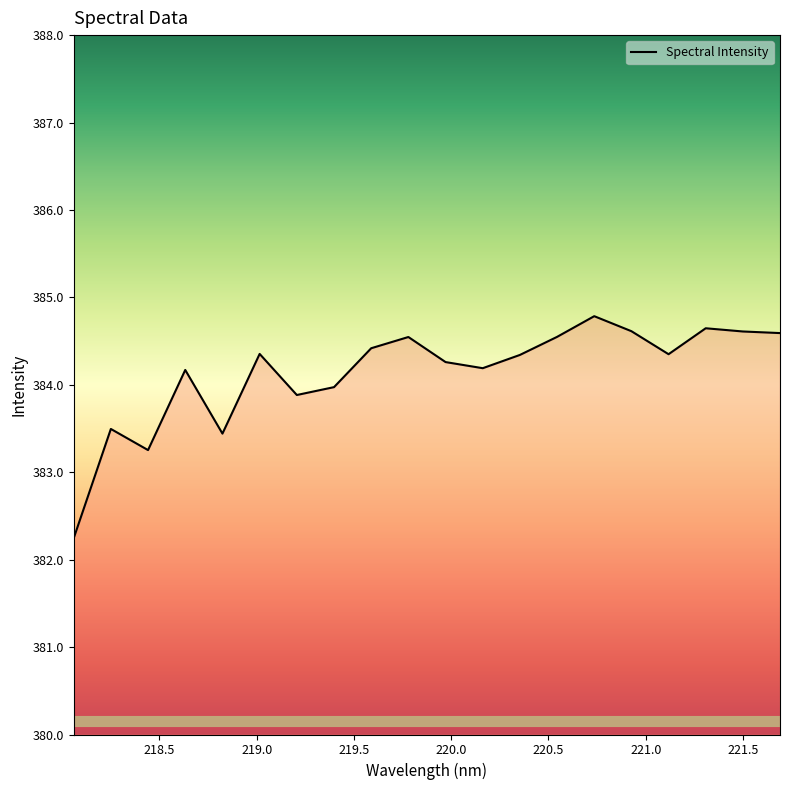

What is the maximum value shown in the chart?

384.8